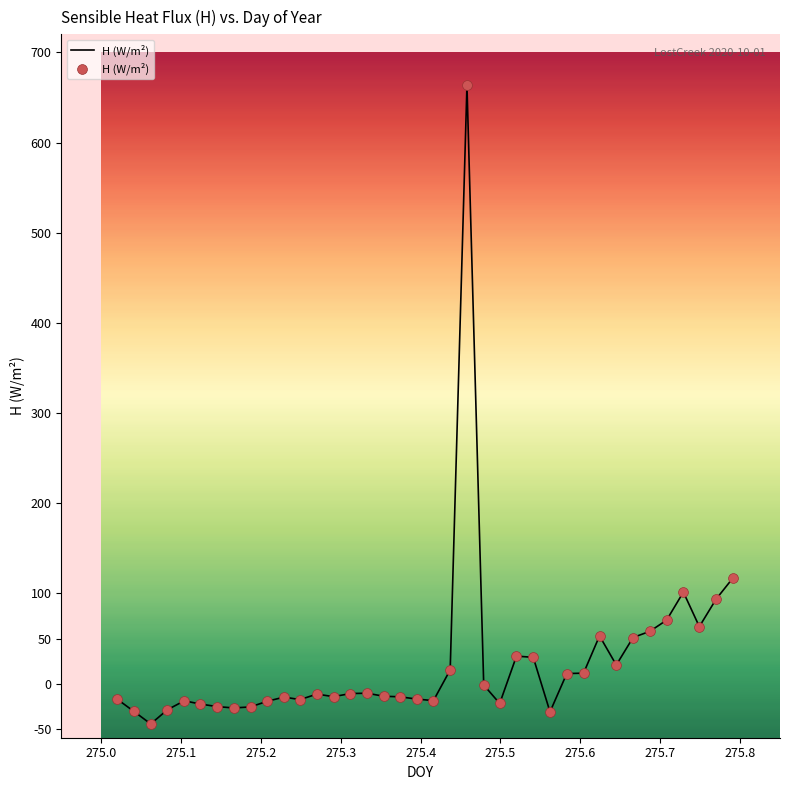

What is the smallest value displayed?

-44.7